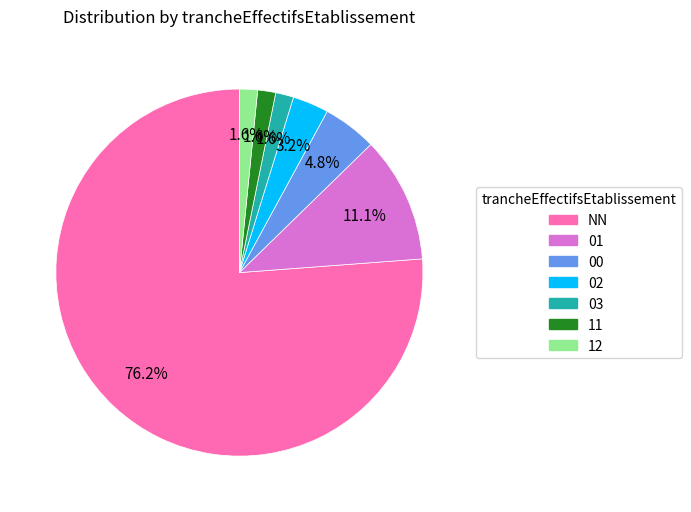

Which has a higher value, 00 or NN?

NN